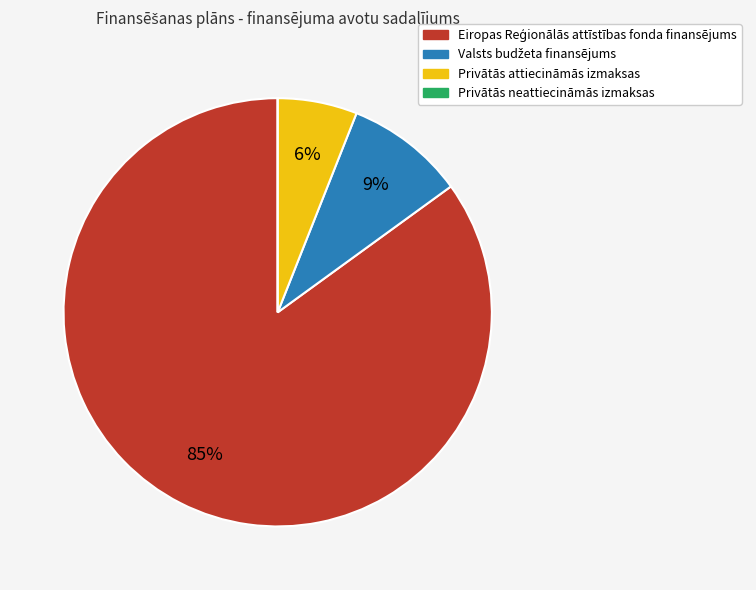

Is there a majority slice in this chart?

Yes